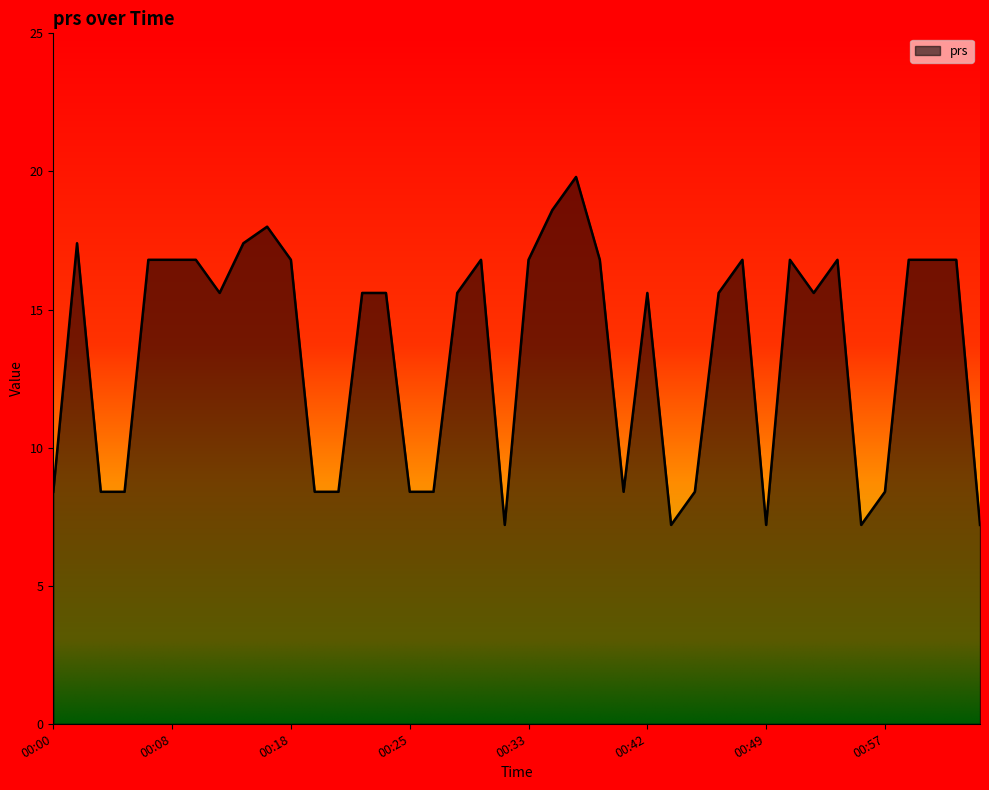

Reading left to right, list all the values displayed in this chart.

8.4	17.4	8.4	8.4	16.8	16.8	16.8	15.6	17.4	18.0	16.8	8.4	8.4	15.6	15.6	8.4	8.4	15.6	16.8	7.2	16.8	18.6	19.8	16.8	8.4	15.6	7.2	8.4	15.6	16.8	7.2	16.8	15.6	16.8	7.2	8.4	16.8	16.8	16.8	7.2